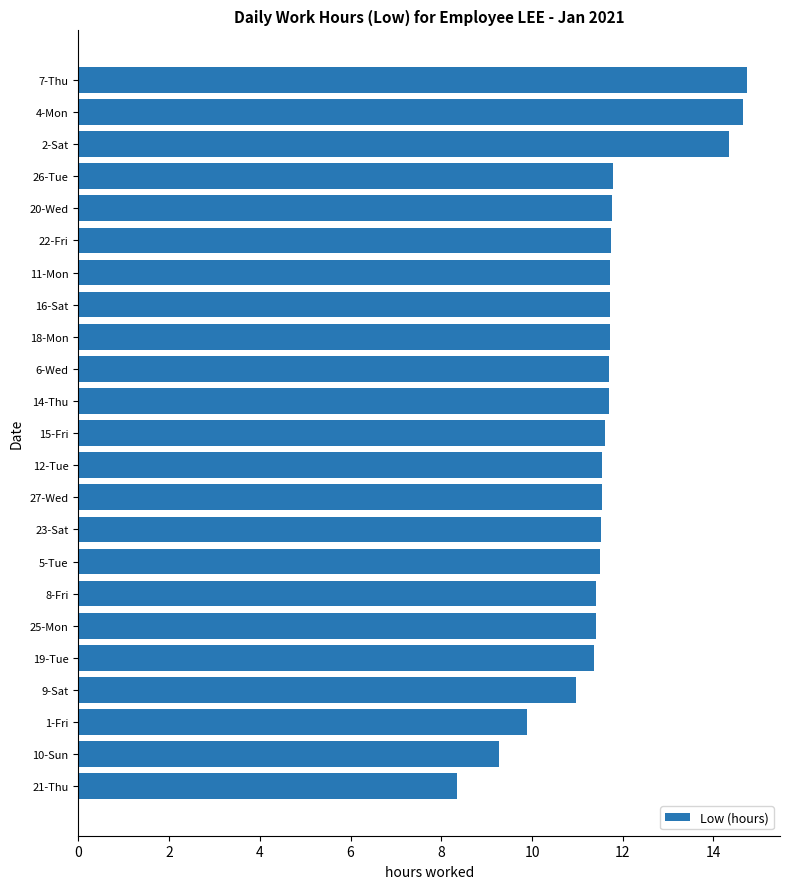

What is the difference between the values at 10-Sun and 19-Tue?

2.1